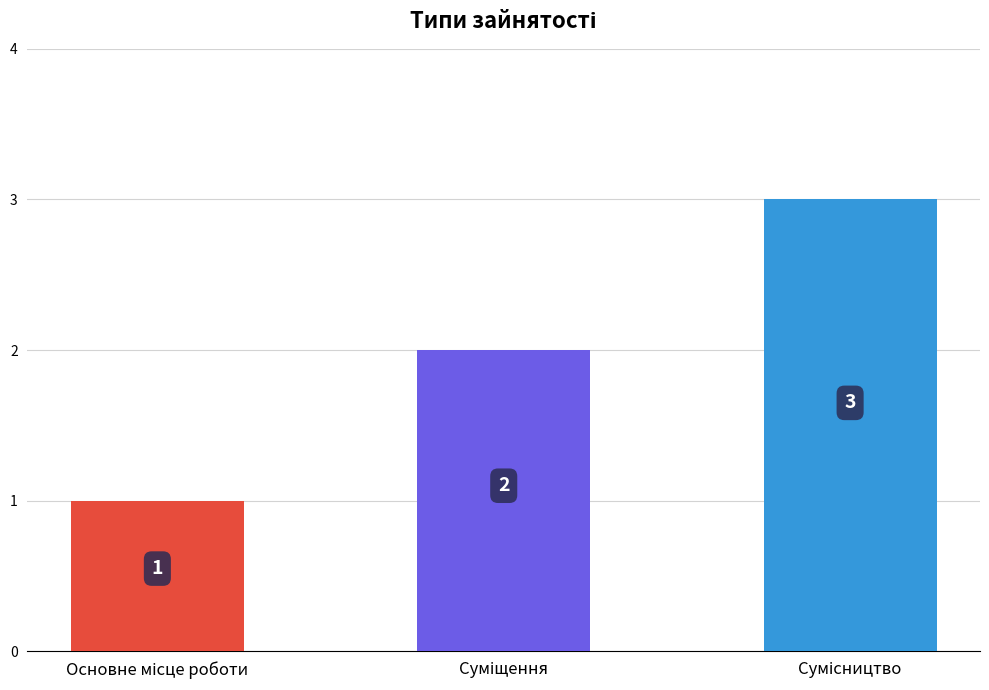

What is the maximum value shown in the chart?

3